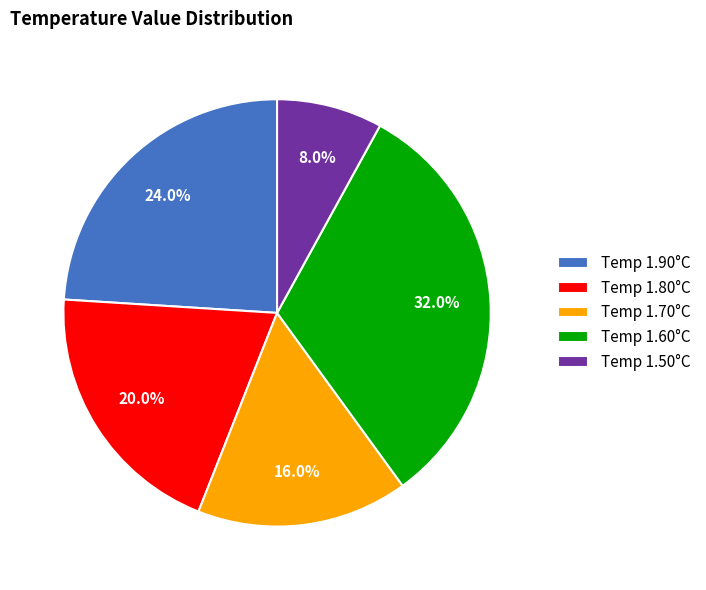

Is there any slice that represents more than half of the pie?

No